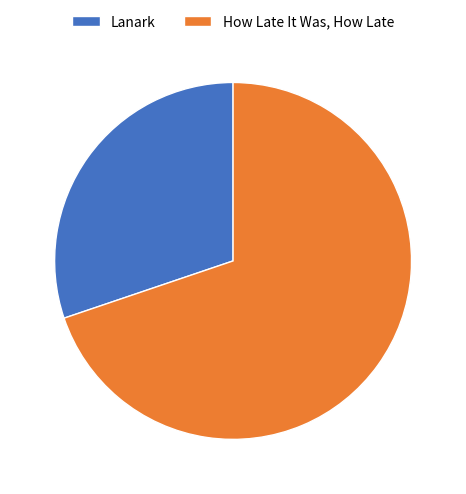

Combined, do Lanark and How Late It Was, How Late account for over 50%?

Yes